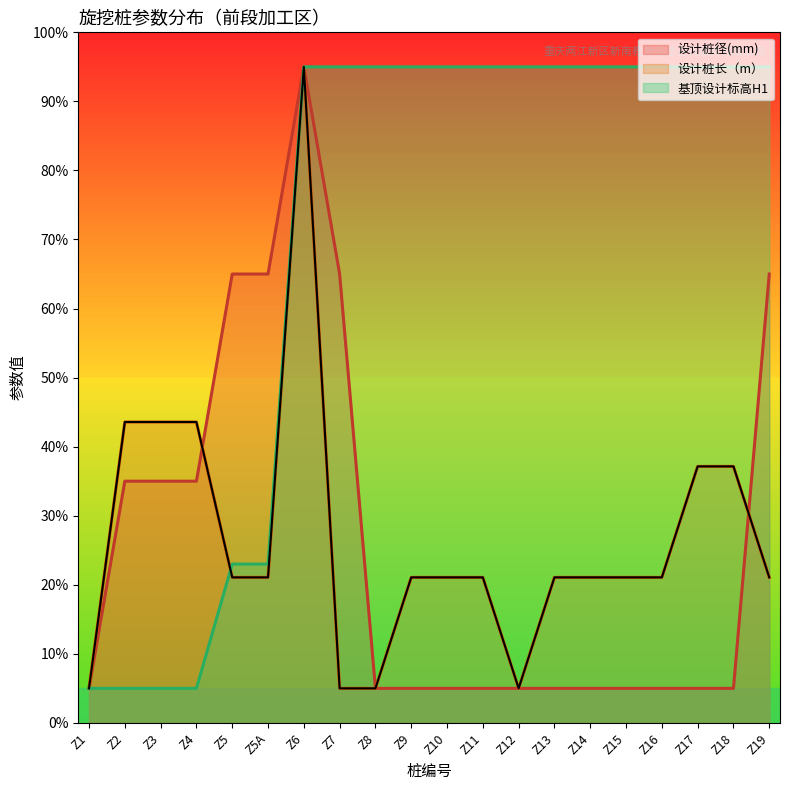

How many lines are shown in the chart?

3